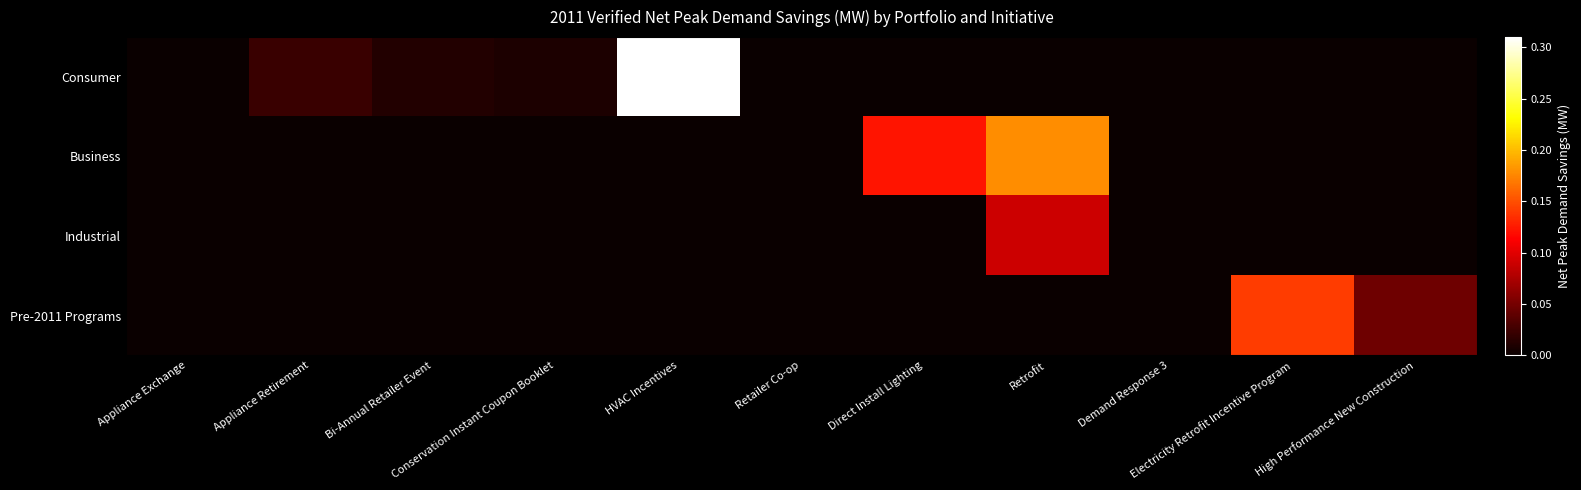

Reading left to right, transcribe all the data shown in this chart.

Consumer: Appliance Exchange=0.0	Appliance Retirement=0.0	Bi-Annual Retailer Event=0.0	Conservation Instant Coupon Booklet=0.0	HVAC Incentives=0.3	Retailer Co-op=0.0	Direct Install Lighting=0.0	Retrofit=0.0	Demand Response 3=0.0	Electricity Retrofit Incentive Program=0.0	High Performance New Construction=0.0
Business: Appliance Exchange=0.0	Appliance Retirement=0.0	Bi-Annual Retailer Event=0.0	Conservation Instant Coupon Booklet=0.0	HVAC Incentives=0.0	Retailer Co-op=0.0	Direct Install Lighting=0.1	Retrofit=0.2	Demand Response 3=0.0	Electricity Retrofit Incentive Program=0.0	High Performance New Construction=0.0
Industrial: Appliance Exchange=0.0	Appliance Retirement=0.0	Bi-Annual Retailer Event=0.0	Conservation Instant Coupon Booklet=0.0	HVAC Incentives=0.0	Retailer Co-op=0.0	Direct Install Lighting=0.0	Retrofit=0.1	Demand Response 3=0.0	Electricity Retrofit Incentive Program=0.0	High Performance New Construction=0.0
Pre-2011 Programs: Appliance Exchange=0.0	Appliance Retirement=0.0	Bi-Annual Retailer Event=0.0	Conservation Instant Coupon Booklet=0.0	HVAC Incentives=0.0	Retailer Co-op=0.0	Direct Install Lighting=0.0	Retrofit=0.0	Demand Response 3=0.0	Electricity Retrofit Incentive Program=0.1	High Performance New Construction=0.0